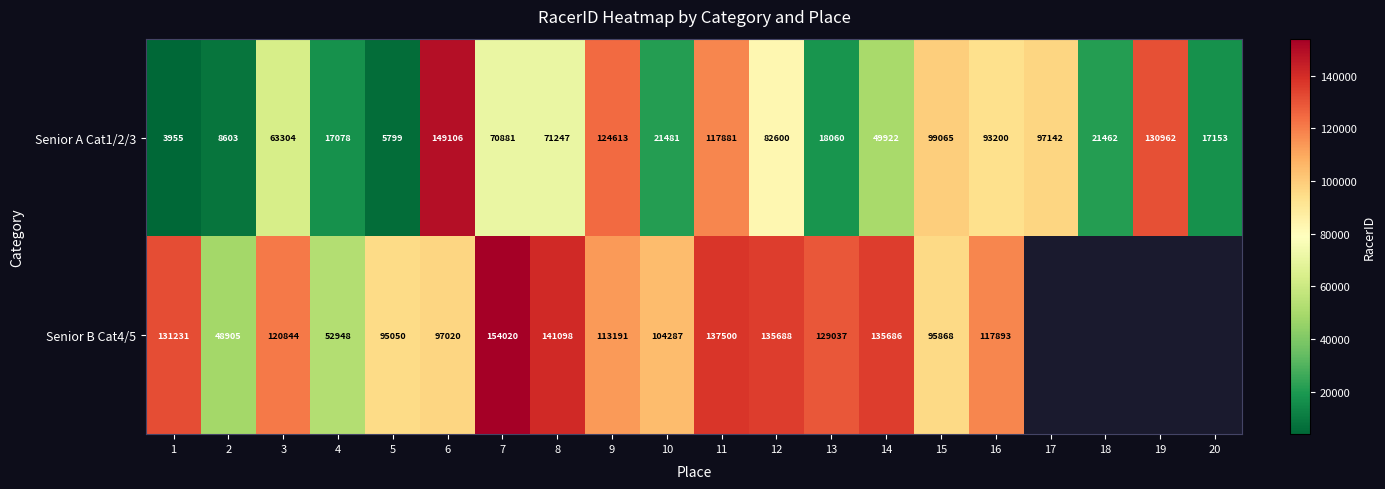

What is the sum of all Senior A Cat1/2/3 values?

1263514